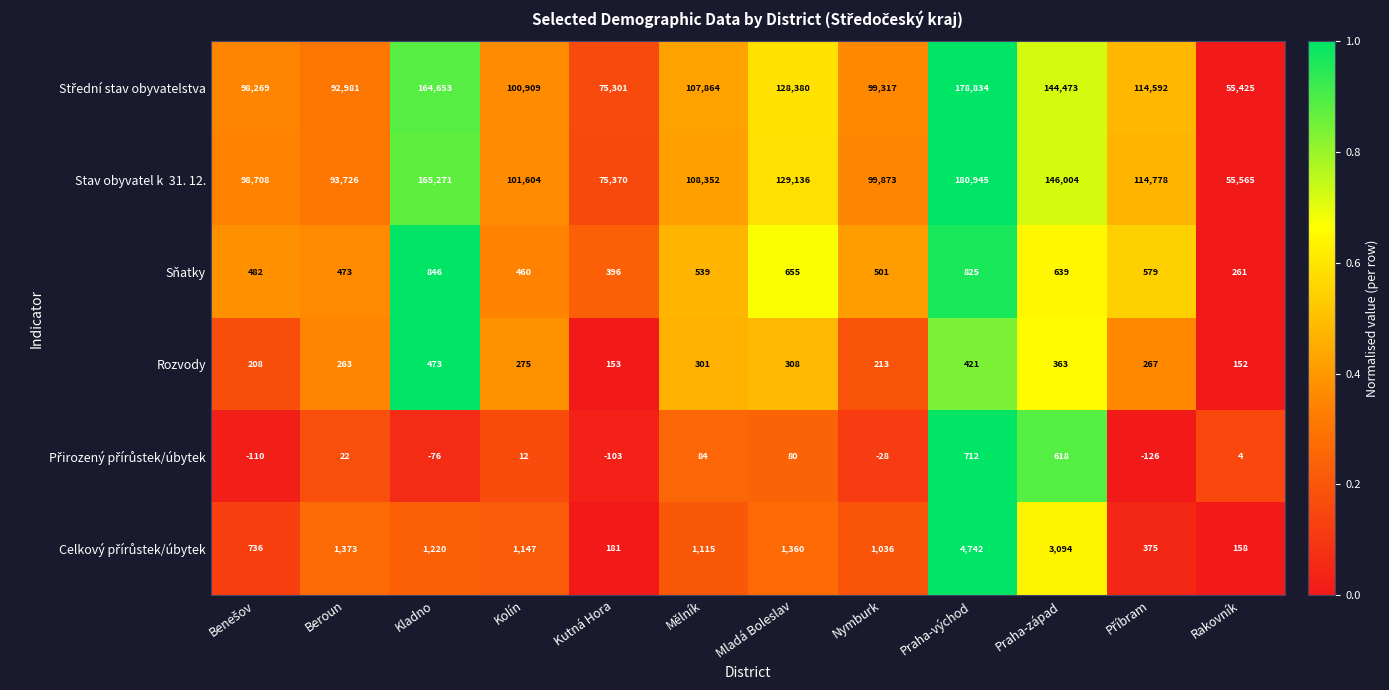

At which category is the sum across all series the highest?

Praha-východ